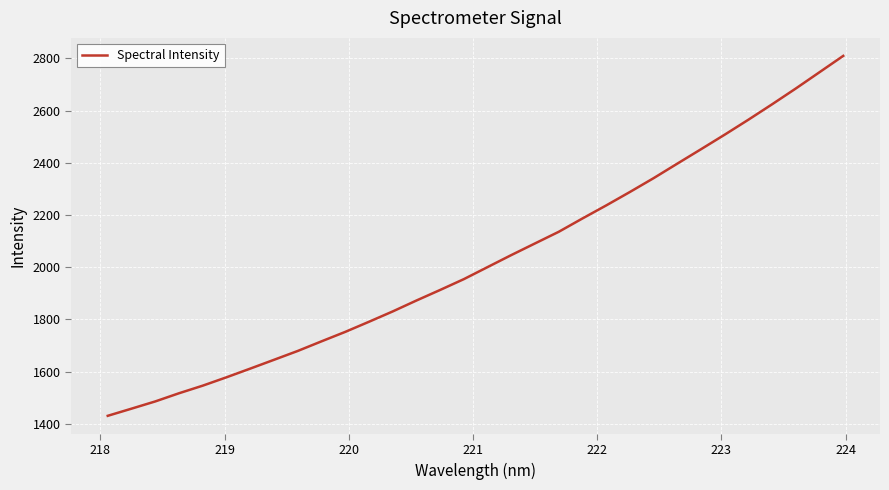

What is the minimum value shown in the chart?

1430.4